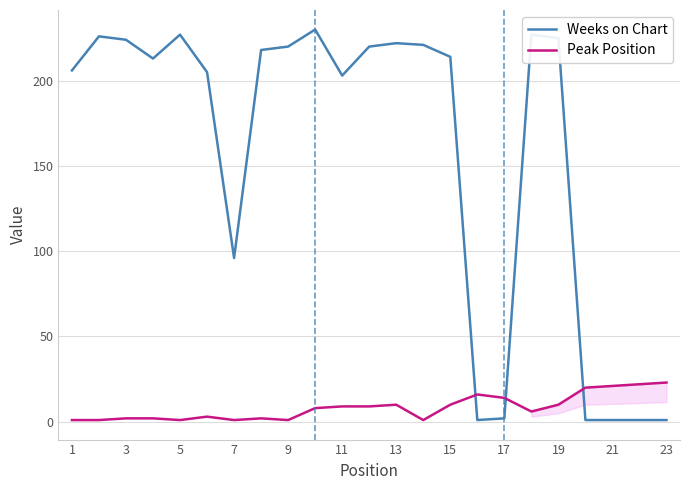

Which series has the widest spread of values?

Weeks on Chart